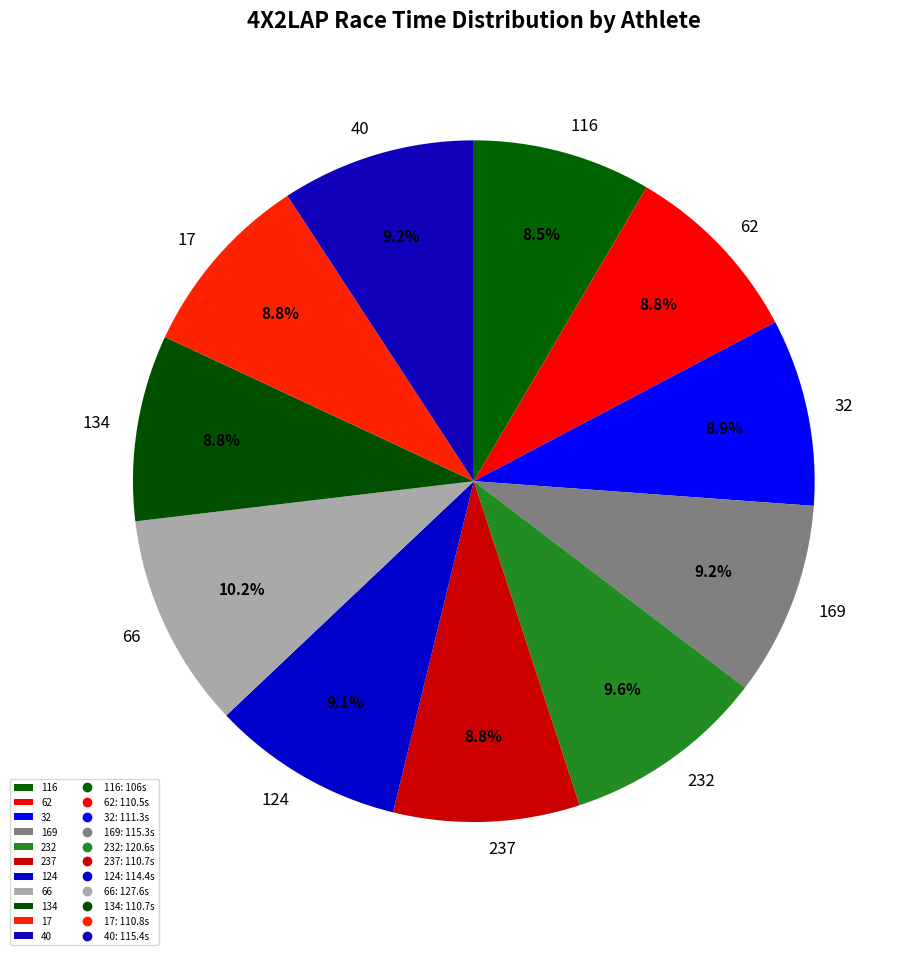

What is the ratio of the value at 134 to the value at 116?

1.0